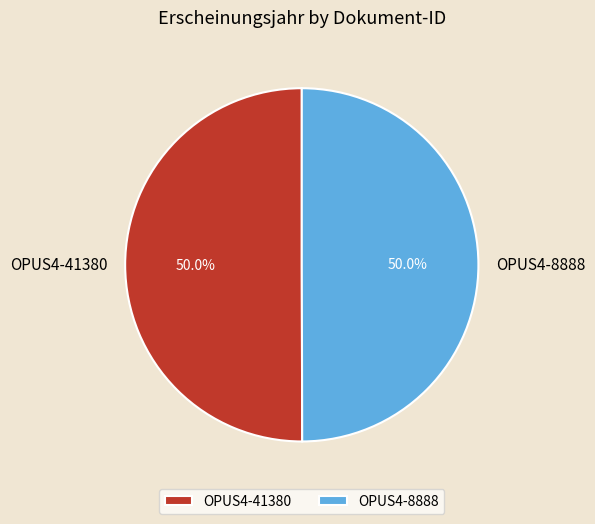

Approximately how many times larger is the value at OPUS4-41380 compared to OPUS4-8888?

1.0